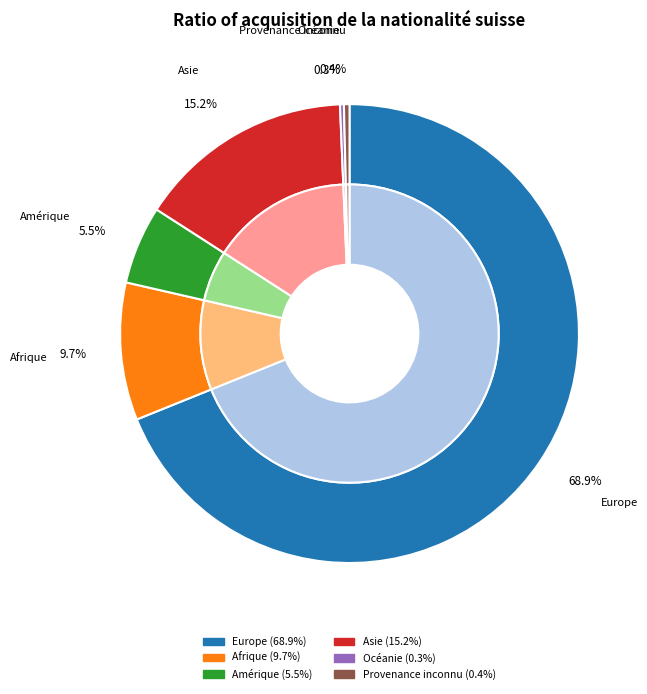

To the nearest percent, what is the average slice percentage?

17%